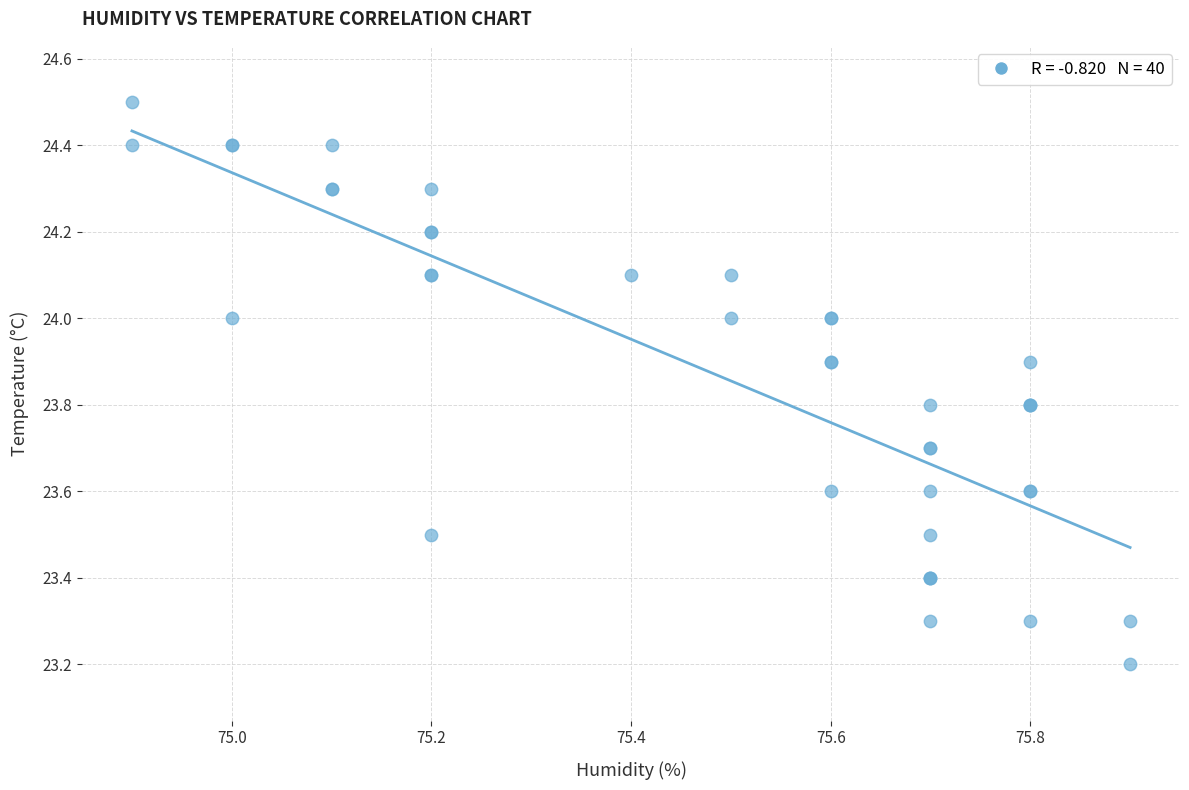

What Y value in the scatter plot is closest to 23?

23.2